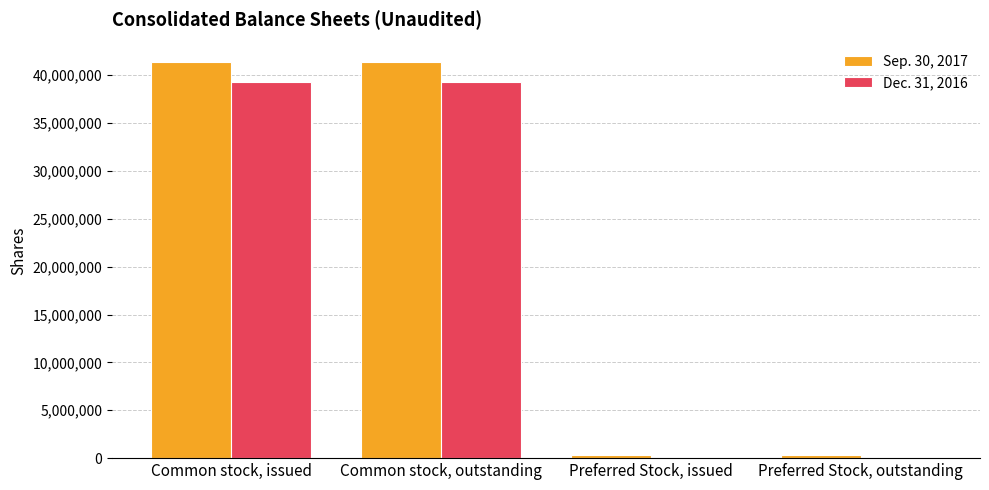

What is the greatest value displayed?

41348002